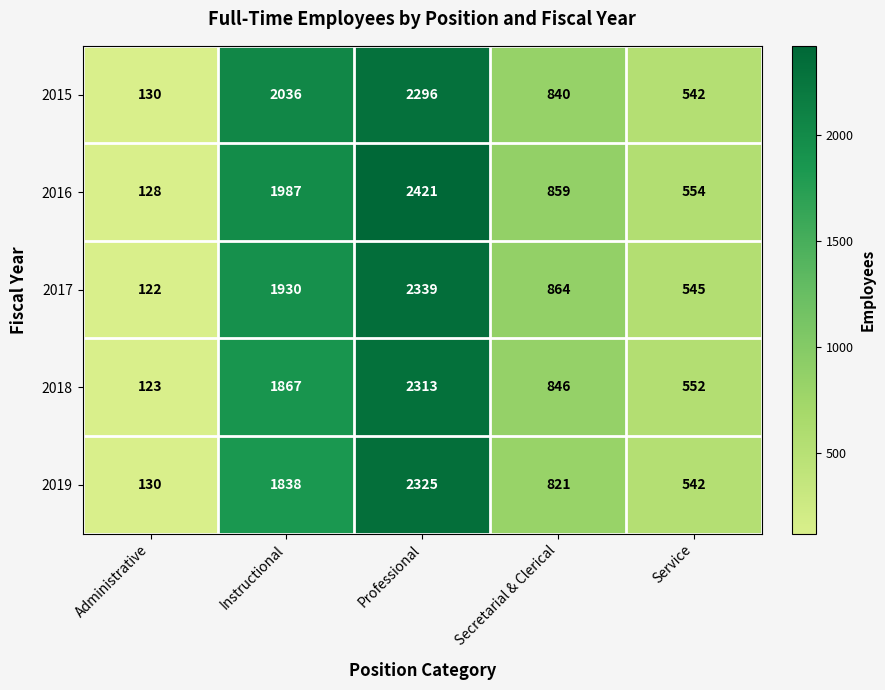

Which series changed the most between Administrative and Secretarial & Clerical?

2017